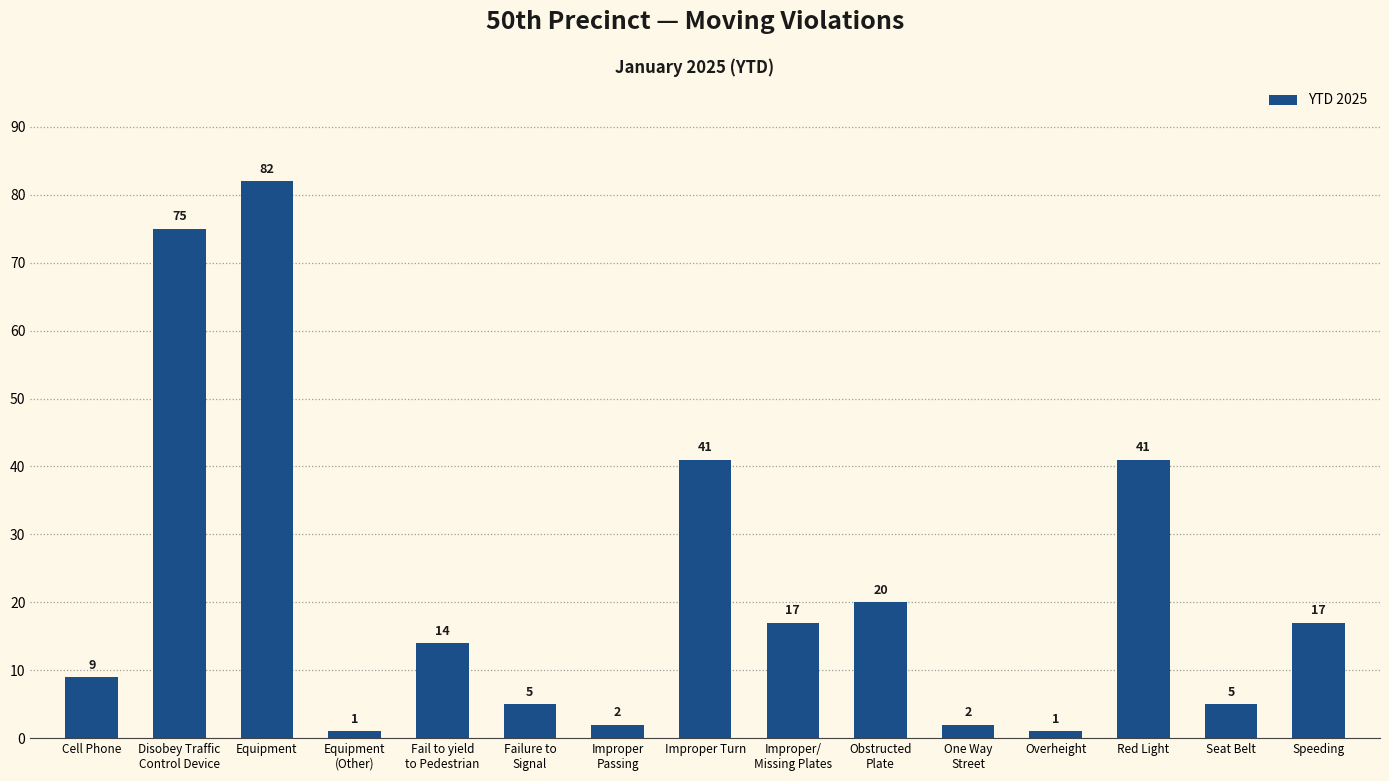

Approximately how many times larger is the value at Improper
Passing compared to Obstructed
Plate?

0.1